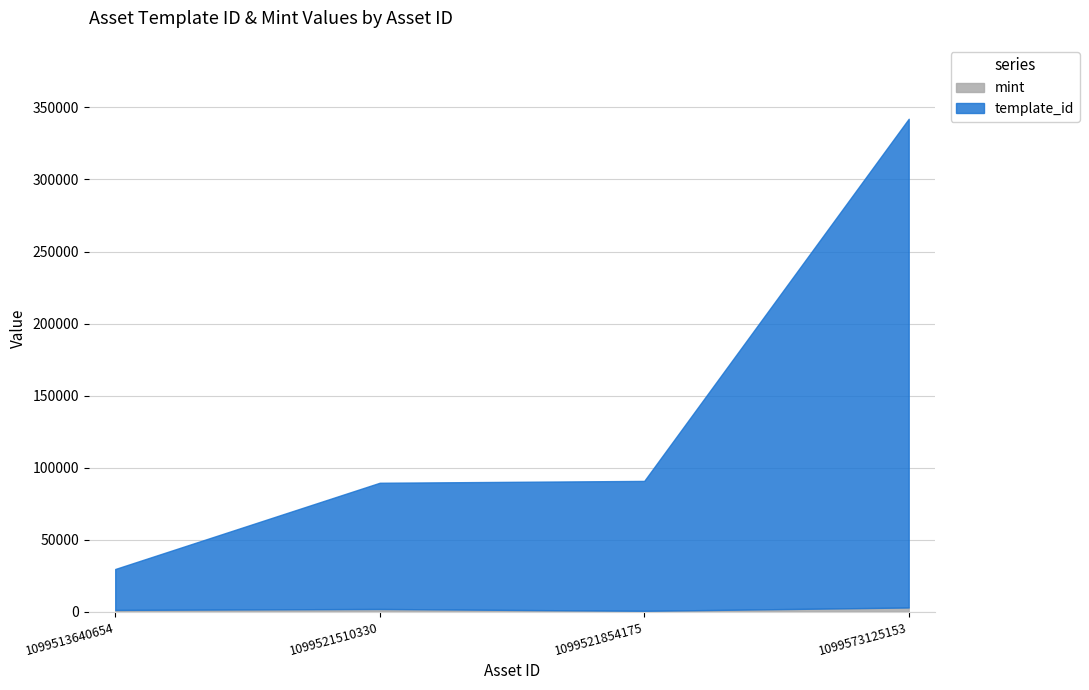

Rank the series at 1099521510330 from lowest to highest value.

mint, template_id